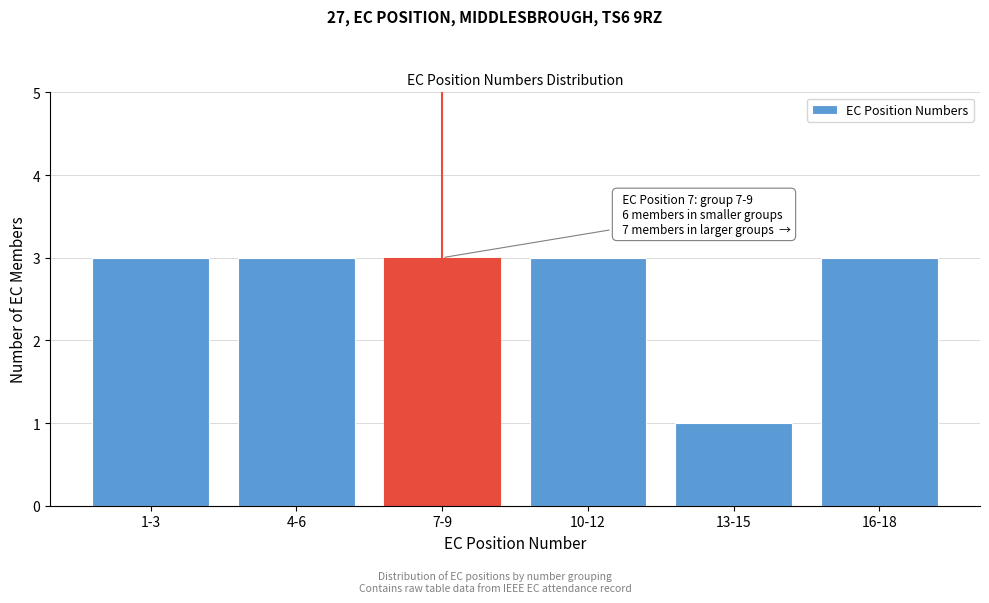

Reading left to right, list all the values displayed in this chart.

1-3=3	4-6=3	7-9=3	10-12=3	13-15=1	16-18=3